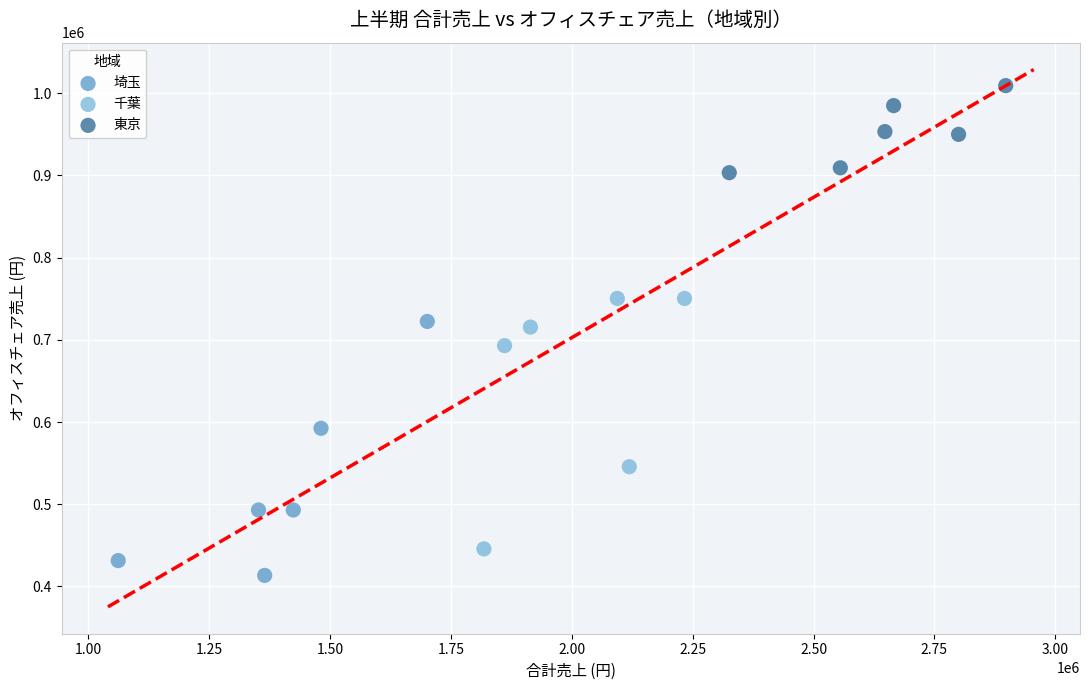

Which series reaches the minimum Y coordinate?

埼玉